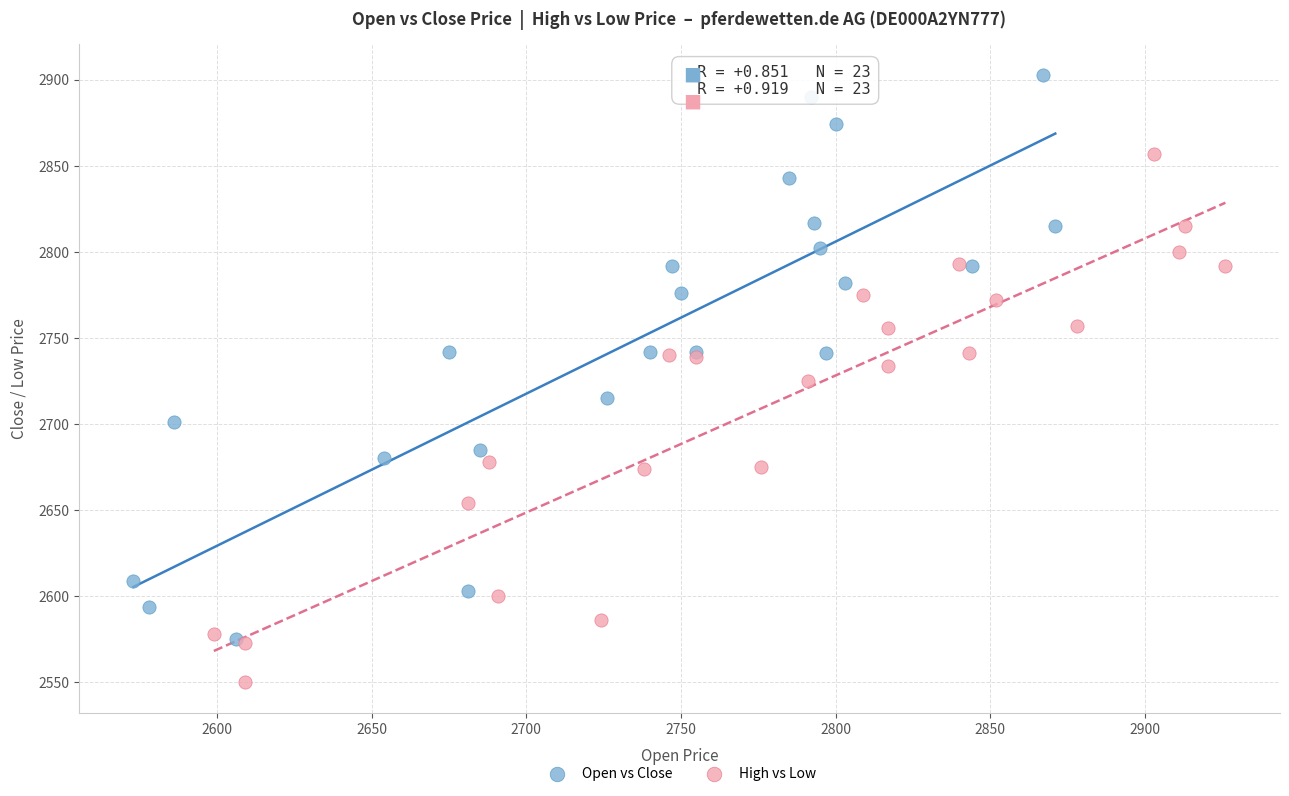

Which series contains the lowest Y value?

High vs Low